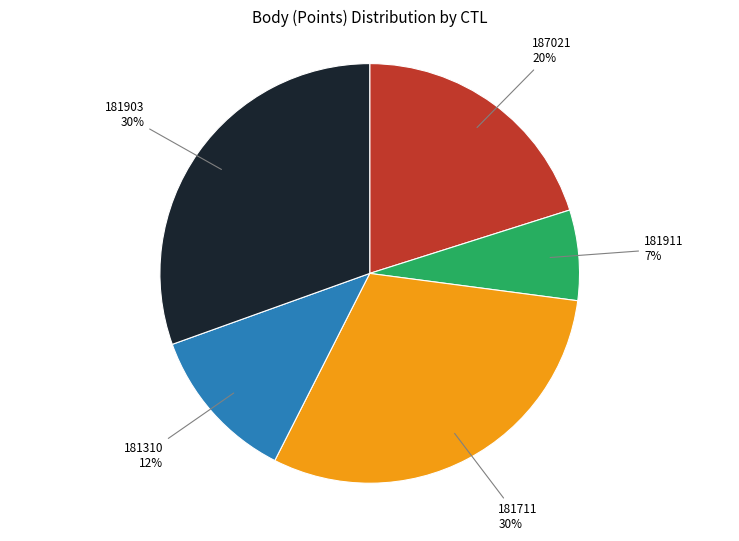

Combined, do 181711 30% and 181903 30% account for over 50%?

Yes